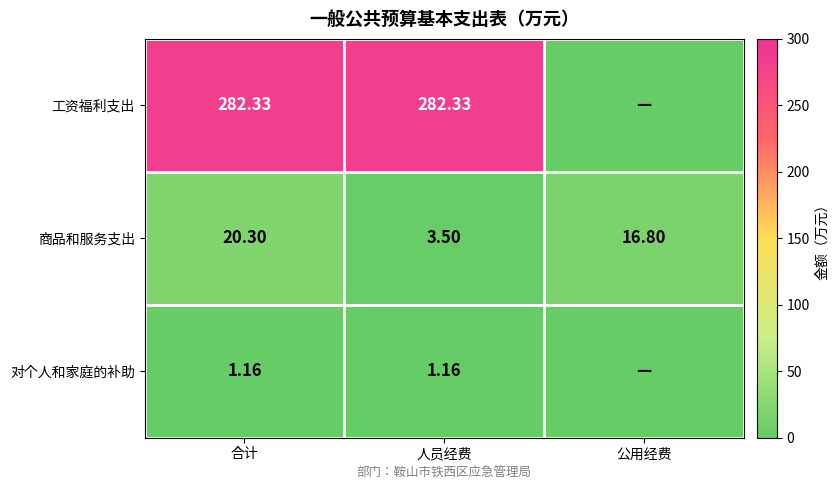

Where is 商品和服务支出 nearest to the value 11?

公用经费